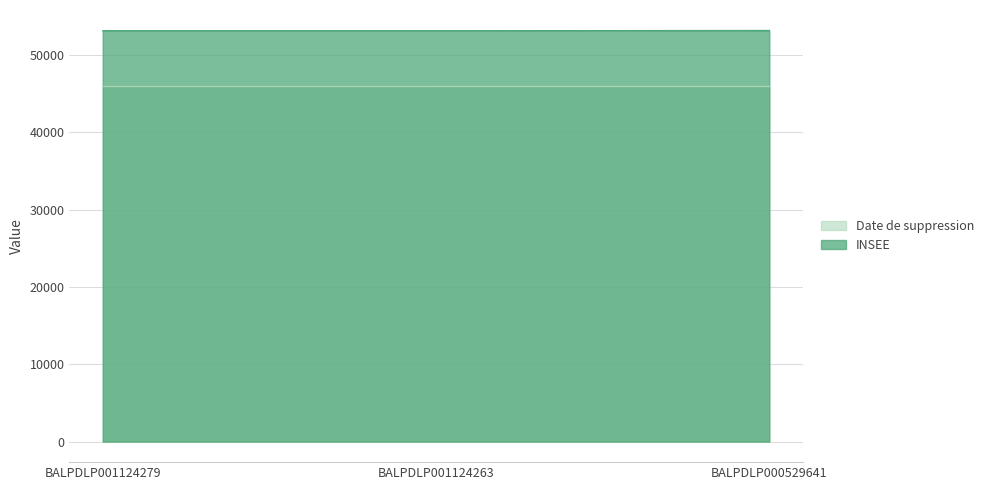

Reading left to right, extract all data points from this chart.

Date de suppression: 45910	45910	45911
INSEE: 53118	53118	53147